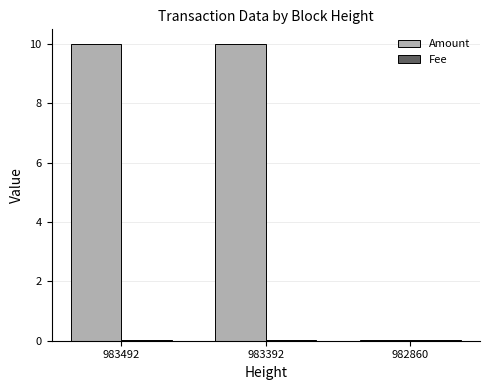

Where does the Amount series first go above 9?

983492